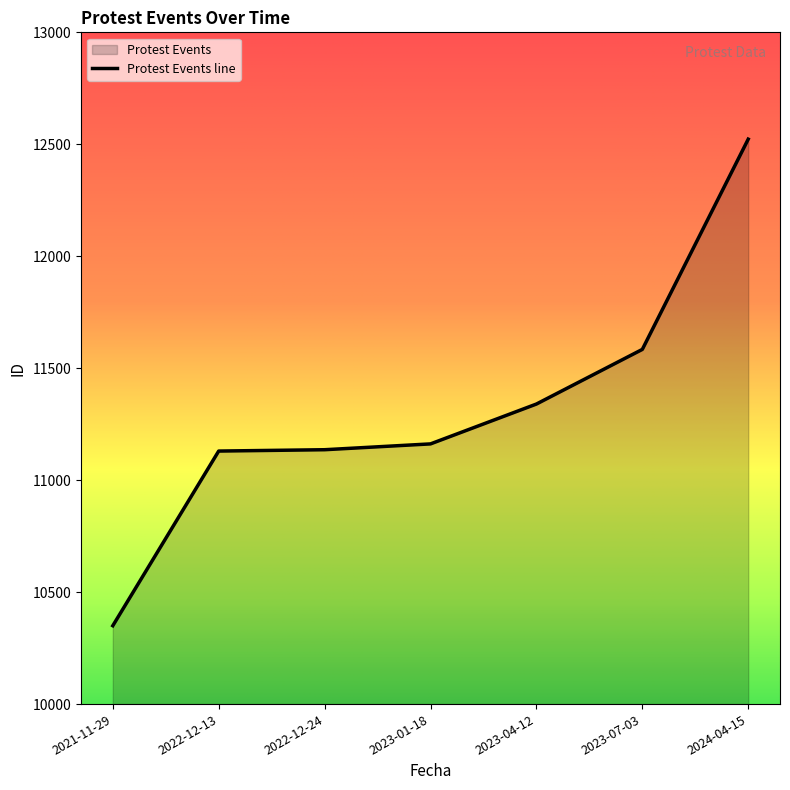

At which category does the chart reach its peak across all series?

2024-04-15